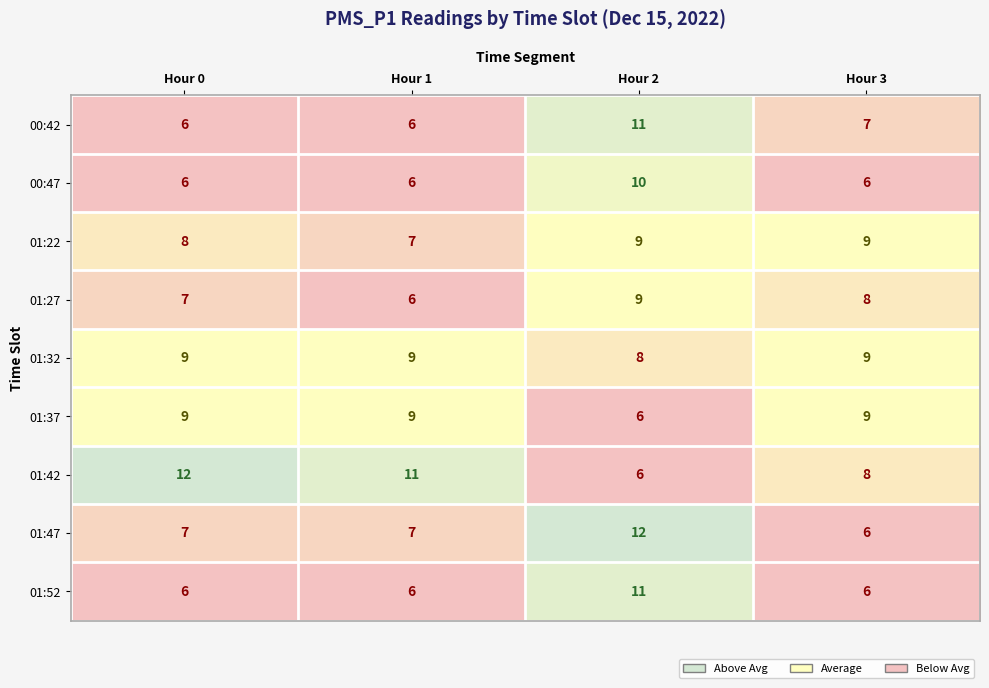

What is the difference between the highest and lowest values at Hour 0?

6